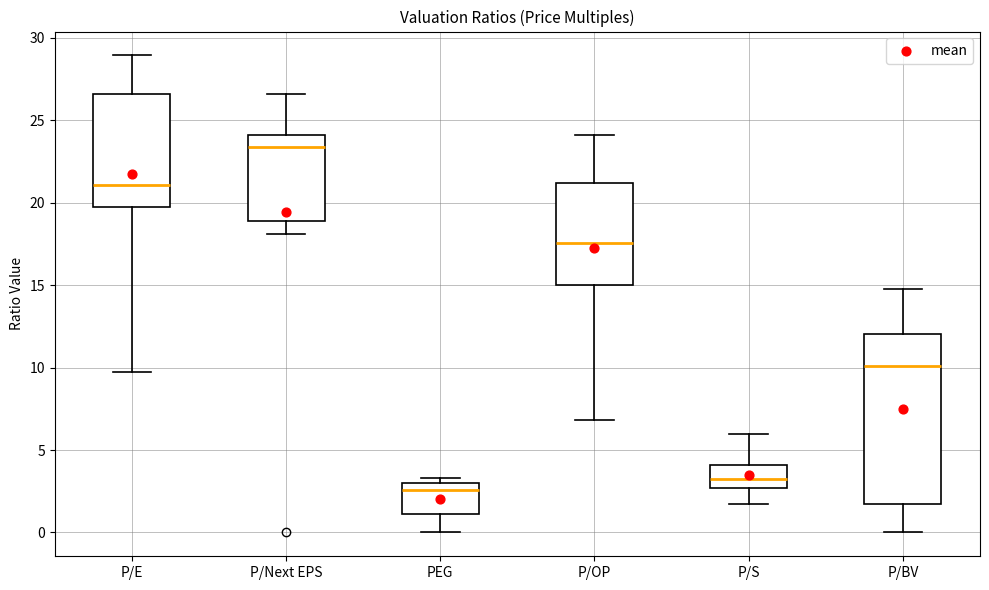

Reading left to right, transcribe this box plot: for each box, give where its median line is, the range the box spans, and where its two whiskers end, as read against the y-axis. The values are not printed on the chart, so give them approximately, as read against the axis.

P/E: median 21.0, box 19.5 to 26.5, whiskers 9.5 to 29.0
P/Next EPS: median 23.5, box 19.0 to 24.0, whiskers 18.0 to 26.5
PEG: median 2.5, box 1.0 to 3.0, whiskers 0.0 to 3.5
P/OP: median 17.5, box 15.0 to 21.0, whiskers 7.0 to 24.0
P/S: median 3.0, box 2.5 to 4.0, whiskers 1.5 to 6.0
P/BV: median 10.0, box 1.5 to 12.0, whiskers 0.0 to 15.0